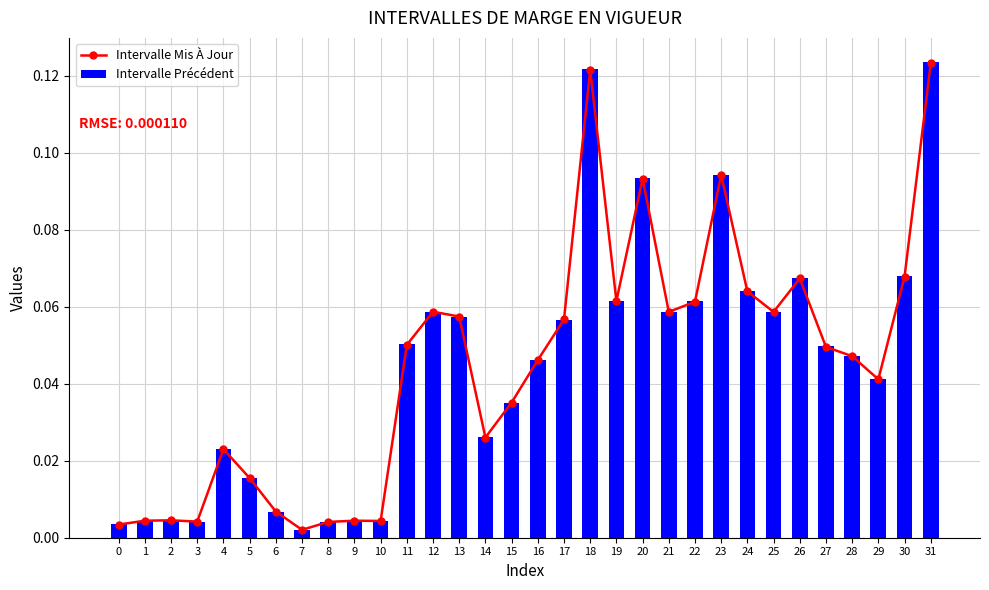

Reading left to right, extract all data points from this chart.

Intervalle Mis À Jour: 0.0	0.0	0.0	0.0	0.0	0.0	0.0	0.0	0.0	0.0	0.0	0.1	0.1	0.1	0.0	0.0	0.0	0.1	0.1	0.1	0.1	0.1	0.1	0.1	0.1	0.1	0.1	0.0	0.0	0.0	0.1	0.1
Intervalle Précédent: 0.0	0.0	0.0	0.0	0.0	0.0	0.0	0.0	0.0	0.0	0.0	0.1	0.1	0.1	0.0	0.0	0.0	0.1	0.1	0.1	0.1	0.1	0.1	0.1	0.1	0.1	0.1	0.0	0.0	0.0	0.1	0.1